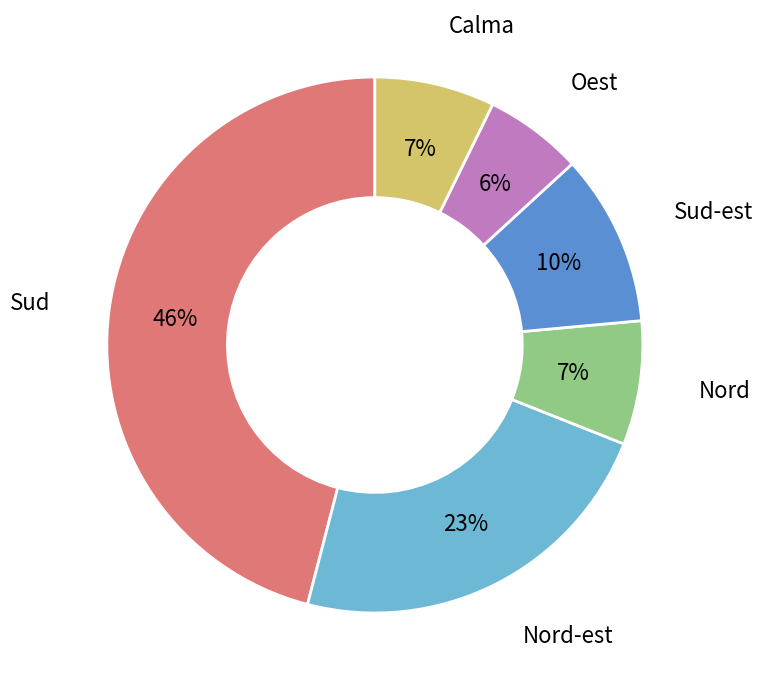

Is there a majority slice in this chart?

No